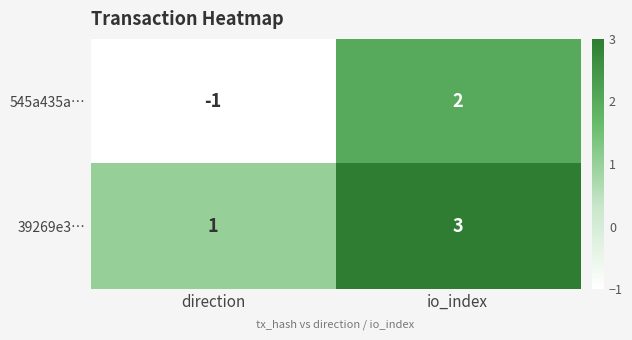

Rank the series at direction from lowest to highest value.

545a435a…, 39269e3…